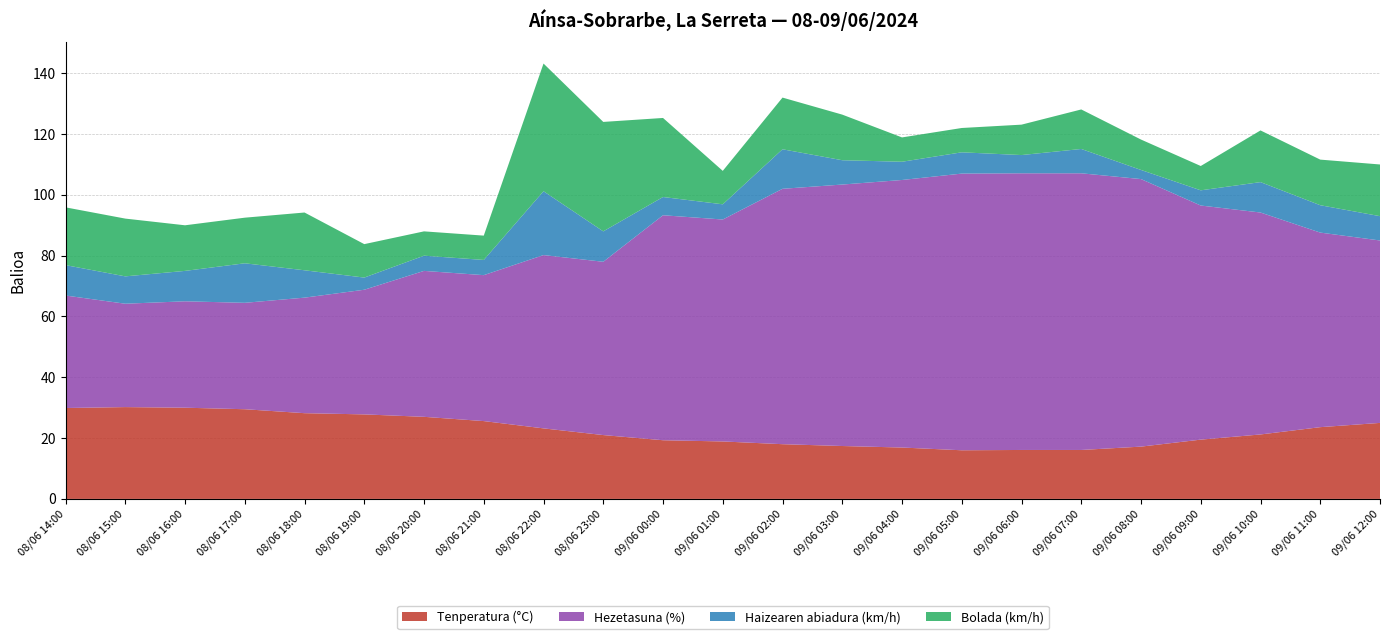

Reading right to left, transcribe all the data shown in this chart.

Tenperatura (°C): 25.0	23.6	21.2	19.5	17.2	16.1	16.1	16.0	16.9	17.4	18.0	18.9	19.3	21.0	23.2	25.6	27.0	27.8	28.2	29.5	30.0	30.2	29.9
Hezetasuna (%): 60.0	64.0	73.0	77.0	88.0	91.0	91.0	91.0	88.0	86.0	84.0	73.0	74.0	57.0	57.0	48.0	48.0	41.0	38.0	35.0	35.0	34.0	37.0
Haizearen abiadura (km/h): 8.0	9.0	10.0	5.0	3.0	8.0	6.0	7.0	6.0	8.0	13.0	5.0	6.0	10.0	21.0	5.0	5.0	4.0	9.0	13.0	10.0	9.0	10.0
Bolada (km/h): 17.0	15.0	17.0	8.0	10.0	13.0	10.0	8.0	8.0	15.0	17.0	11.0	26.0	36.0	42.0	8.0	8.0	11.0	19.0	15.0	15.0	19.0	19.0